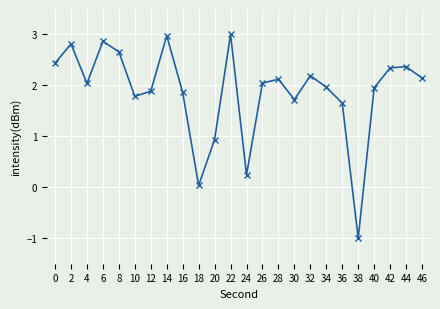

What is the change in value from 0 to 42?

-0.1